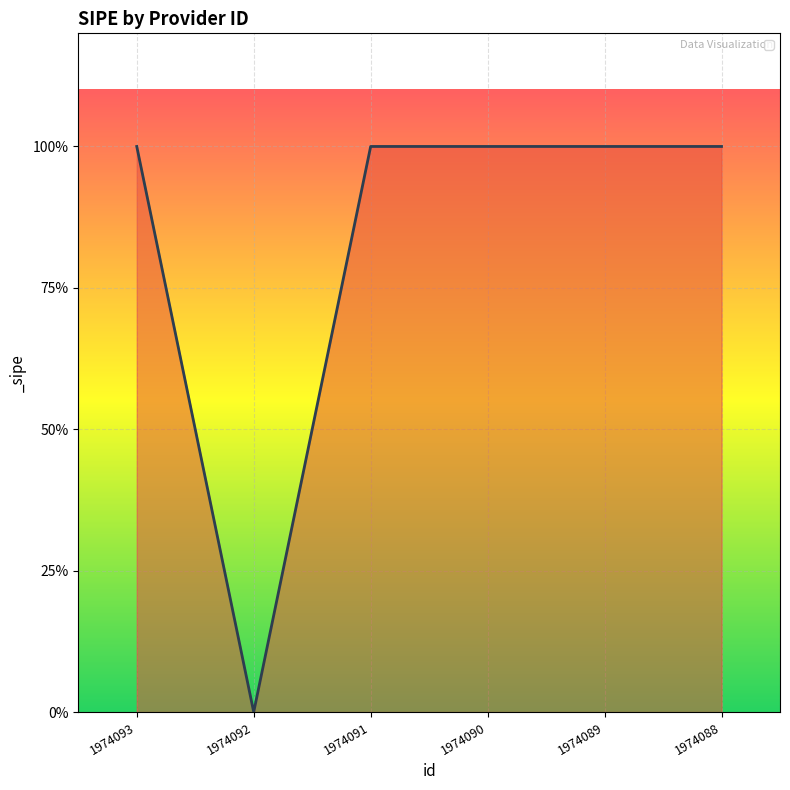

Does the chart have visible grid lines?

Yes